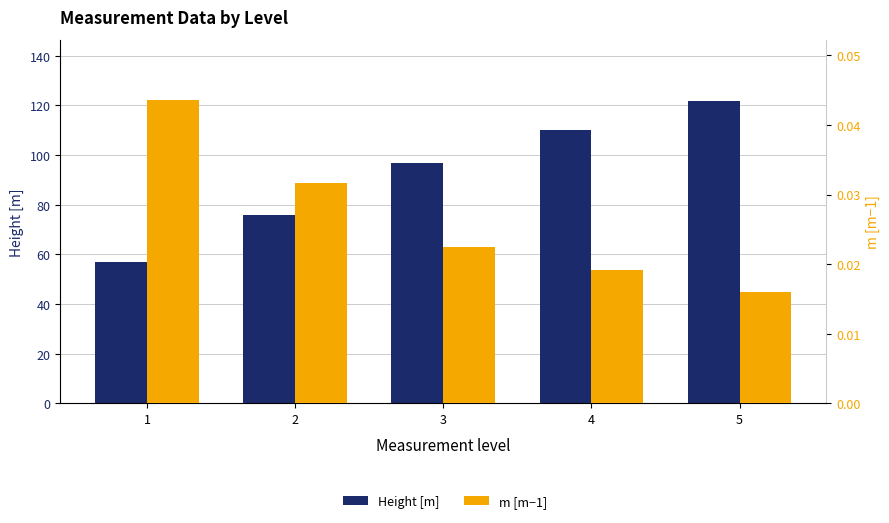

List the series in order of their overall mean, highest first.

Height [m], m [m−1]